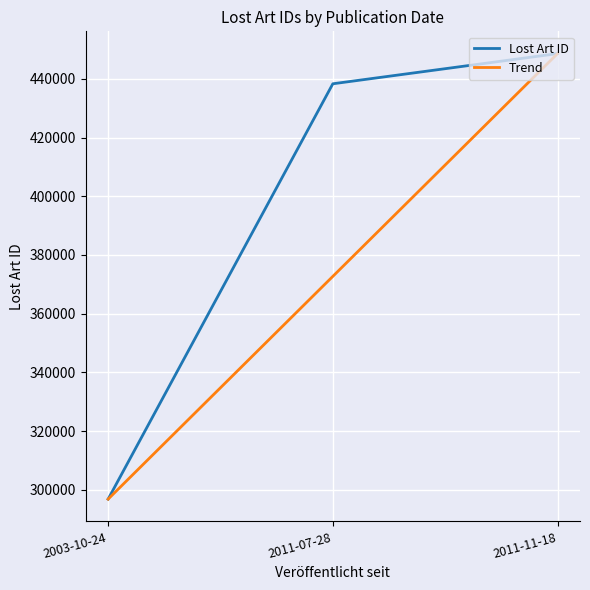

What is the difference between the Lost Art ID values at 2011-07-28 and 2003-10-24?

141517.0